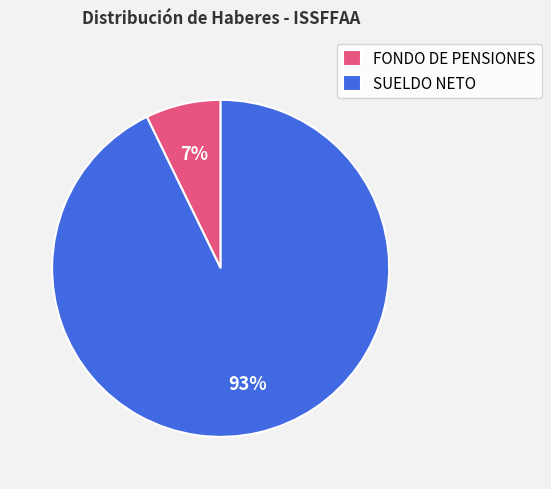

How many segments does this pie chart have?

2